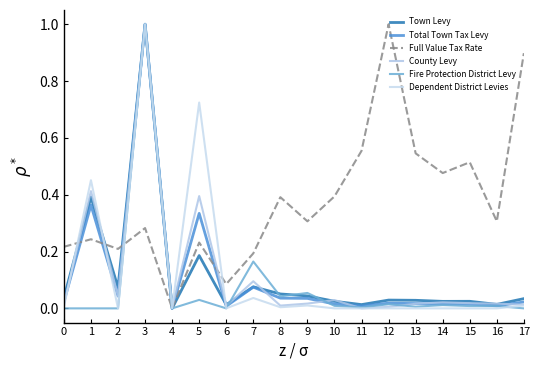

Is it true that Full Value Tax Rate equals 0.5 at 14?

True